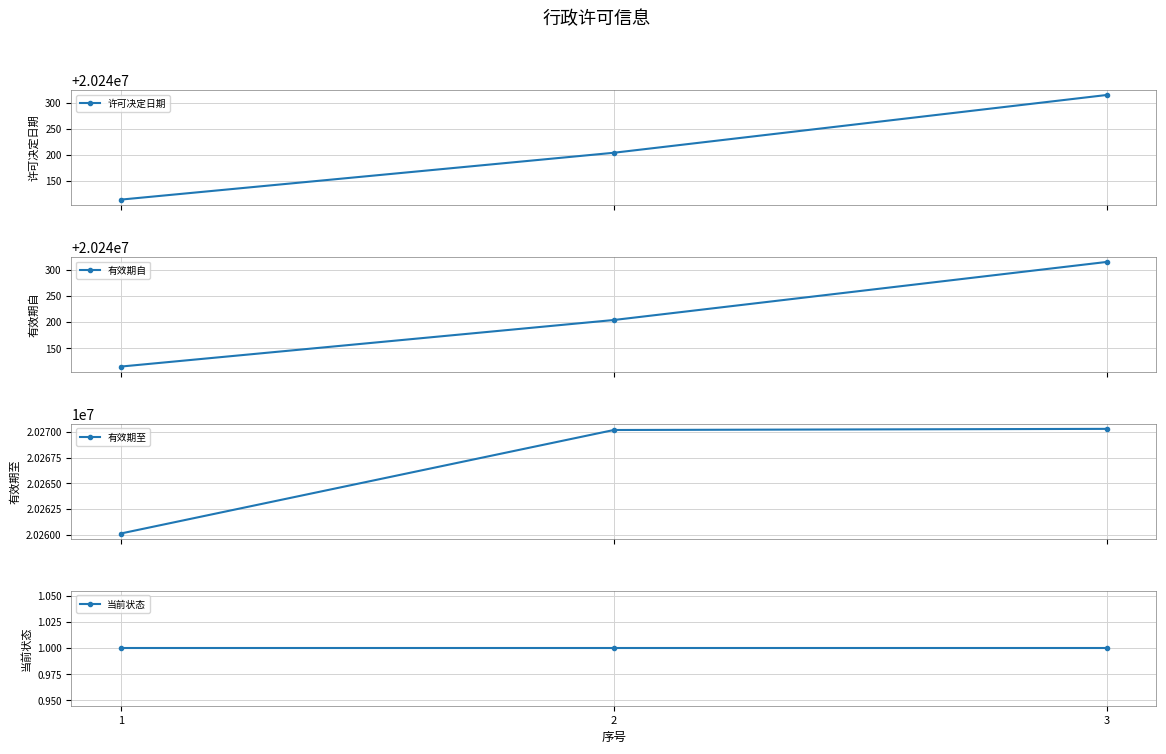

What is the average value of the 当前状态 series?

1